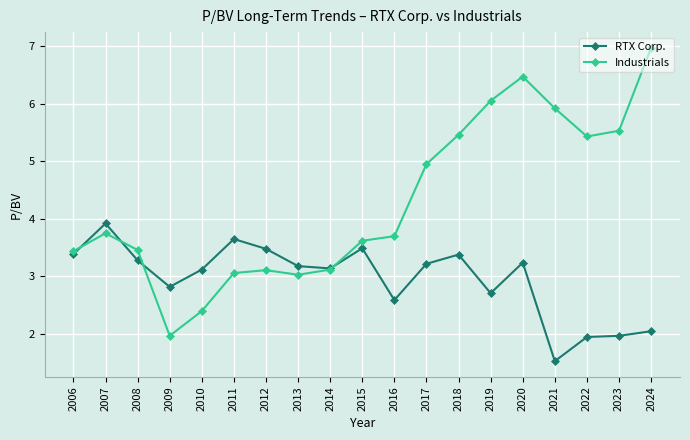

Does the chart have visible grid lines?

Yes